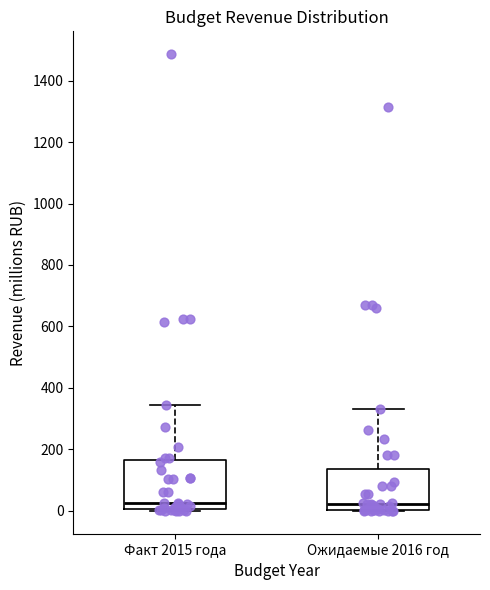

Where is the lower edge of the box for Факт 2015 года on the y-axis? The values are not printed on the chart, so give them approximately, as read against the axis.

0